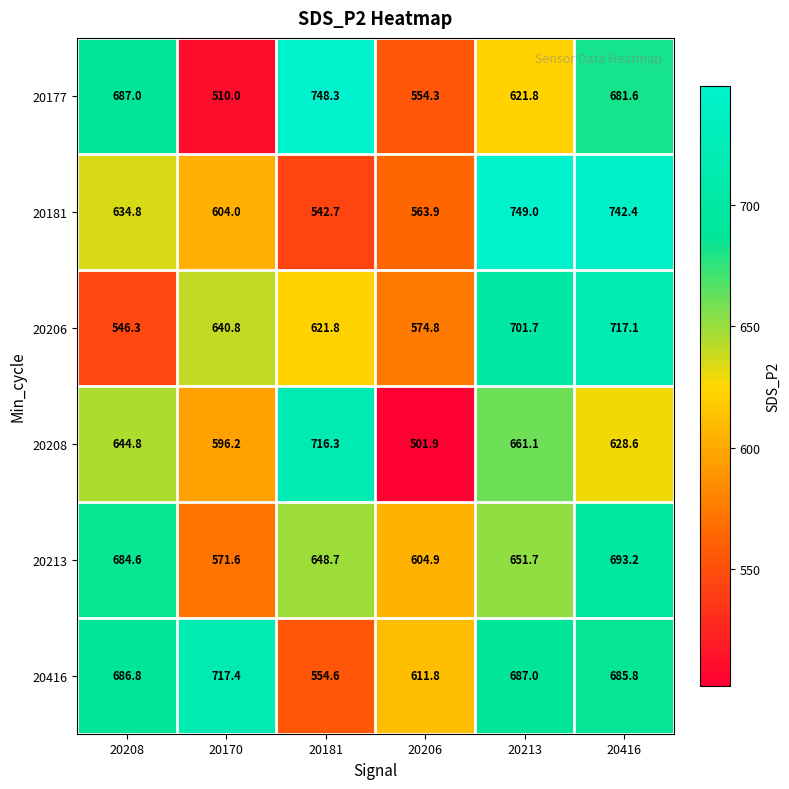

At 20170, list the series in order from largest to smallest.

20416, 20206, 20181, 20208, 20213, 20177